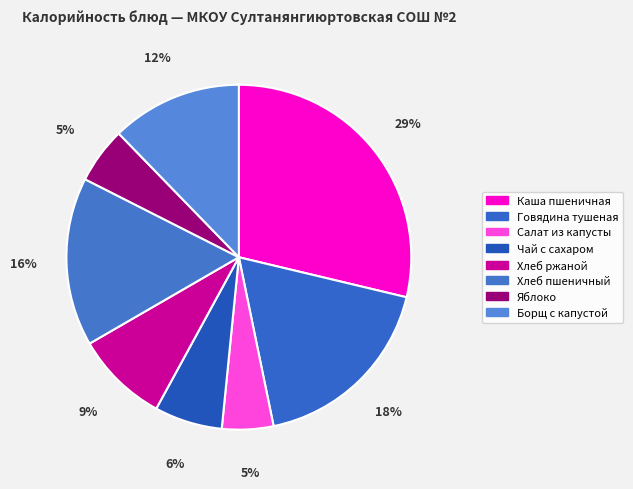

How many slices are in this pie chart?

8